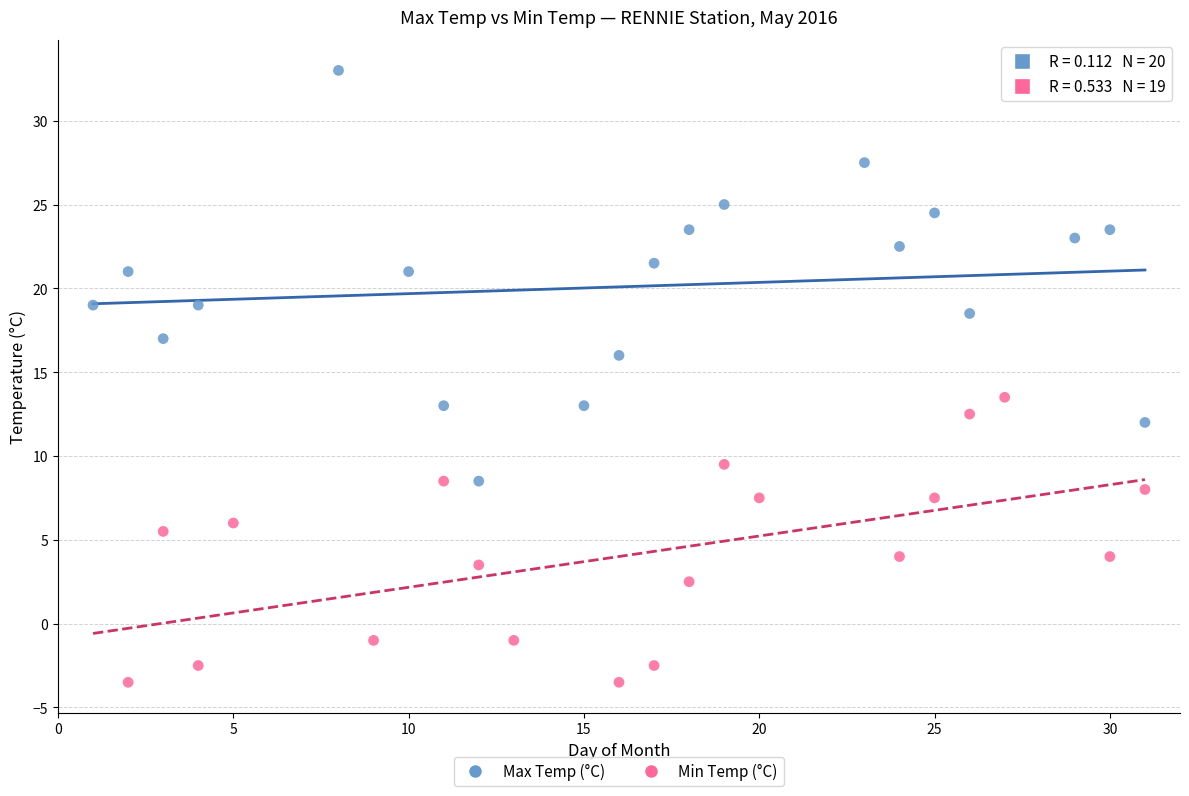

Which series has the largest Y range (max minus min)?

Max Temp (°C)